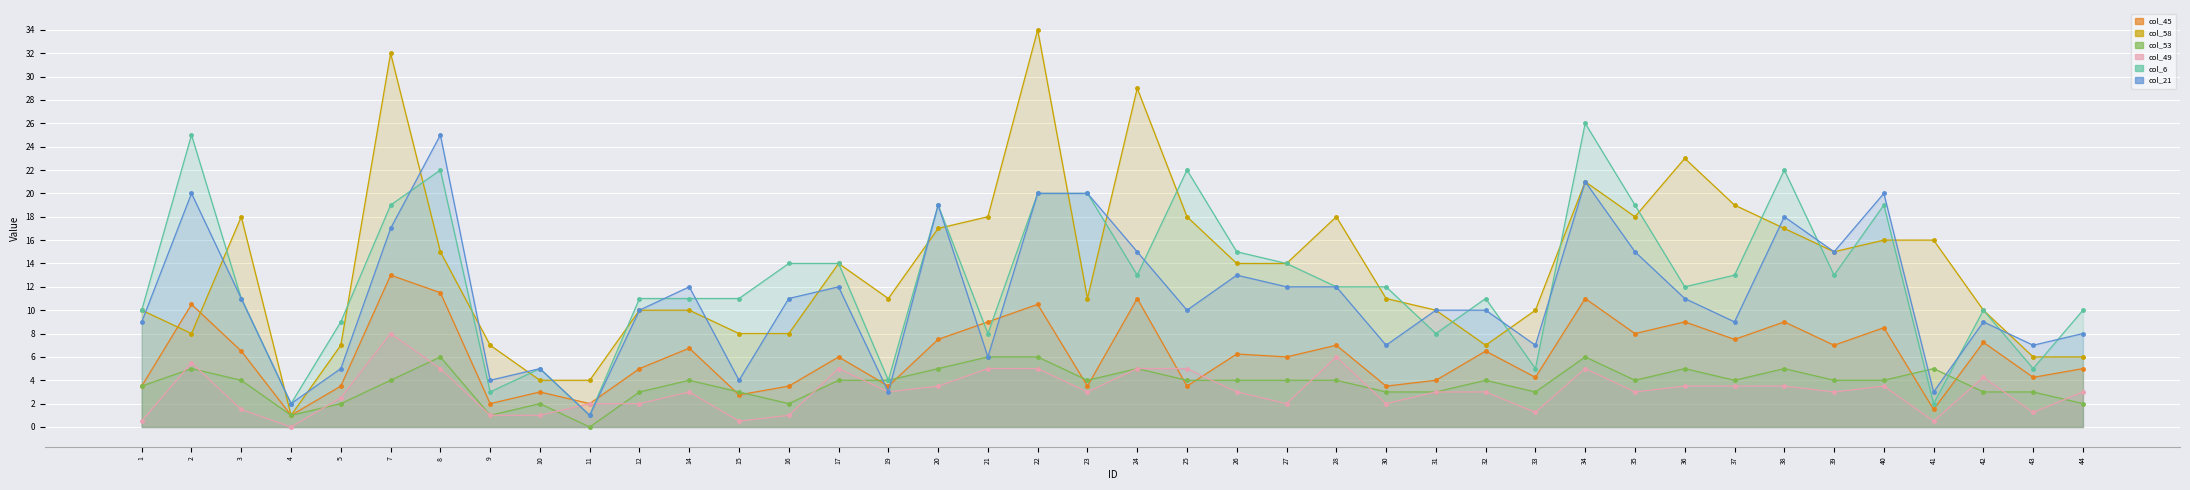

What is the value of the col_49 point at the 3rd from the left?

1.5